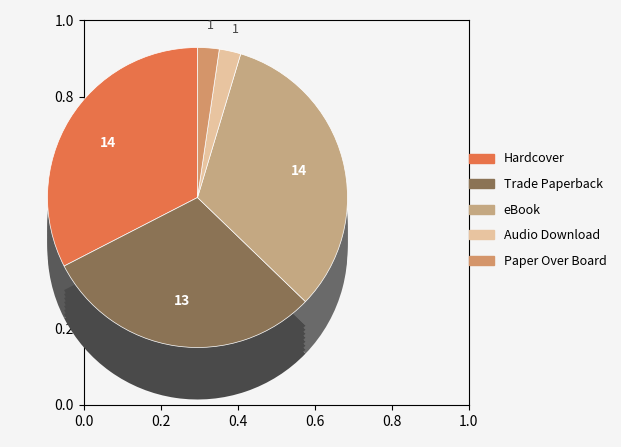

To the nearest percent, what percentage of the pie is eBook?

33%